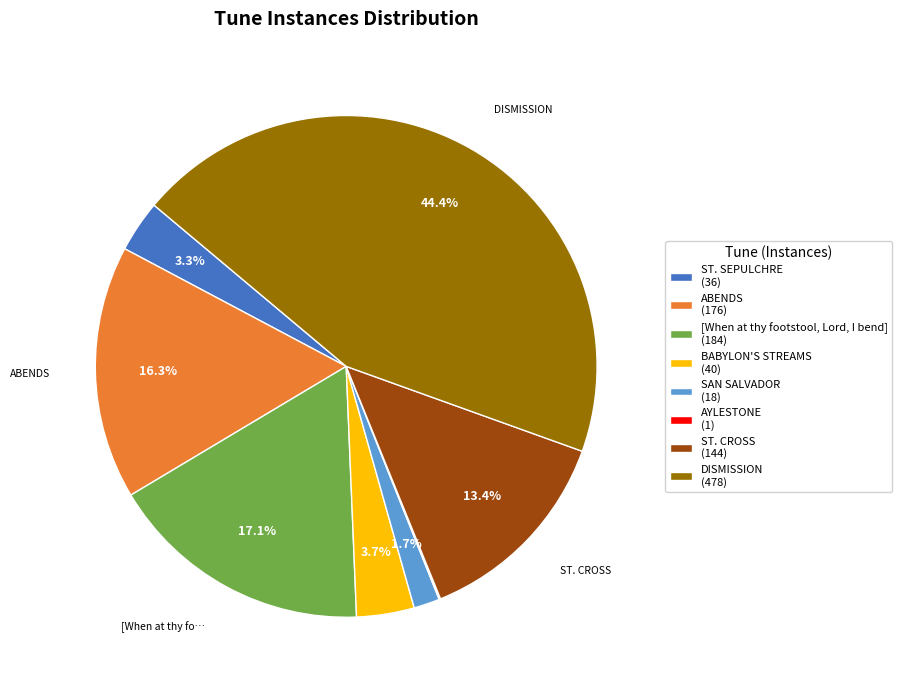

Between ST. CROSS and ST. SEPULCHRE, which is larger?

ST. CROSS